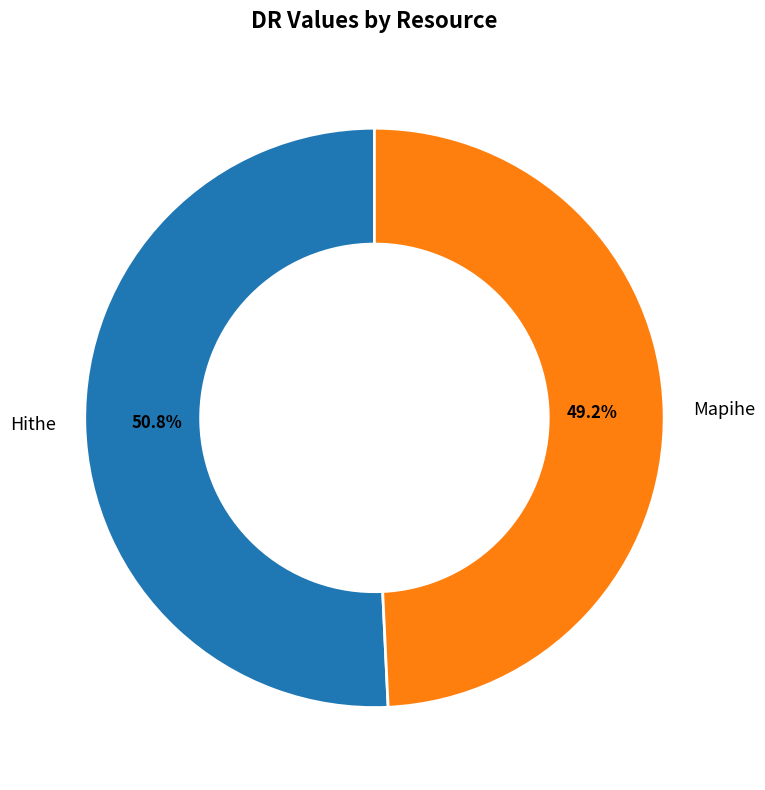

Rank the categories by value from lowest to highest.

Mapihe, Hithe